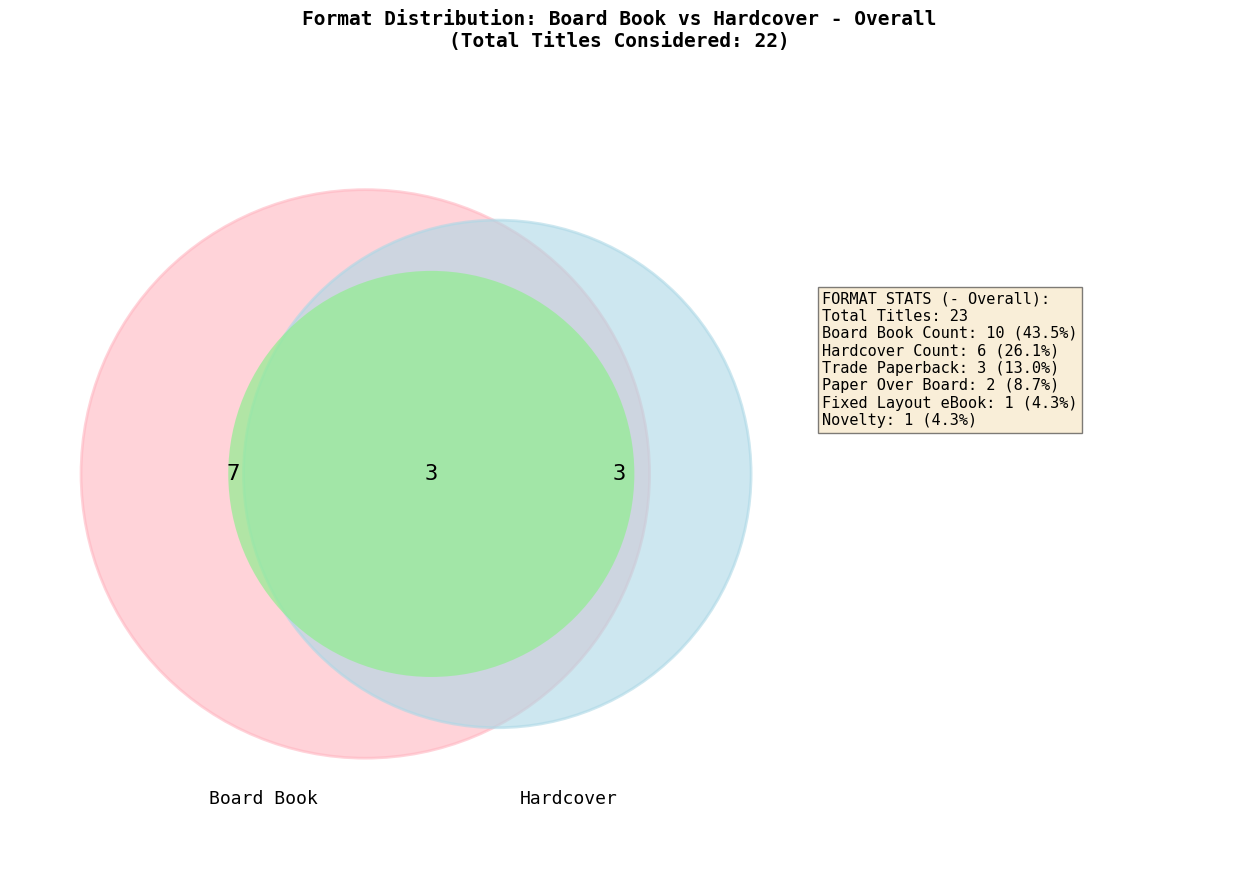

To the nearest percent, what percentage of the pie is Hardcover?

26%